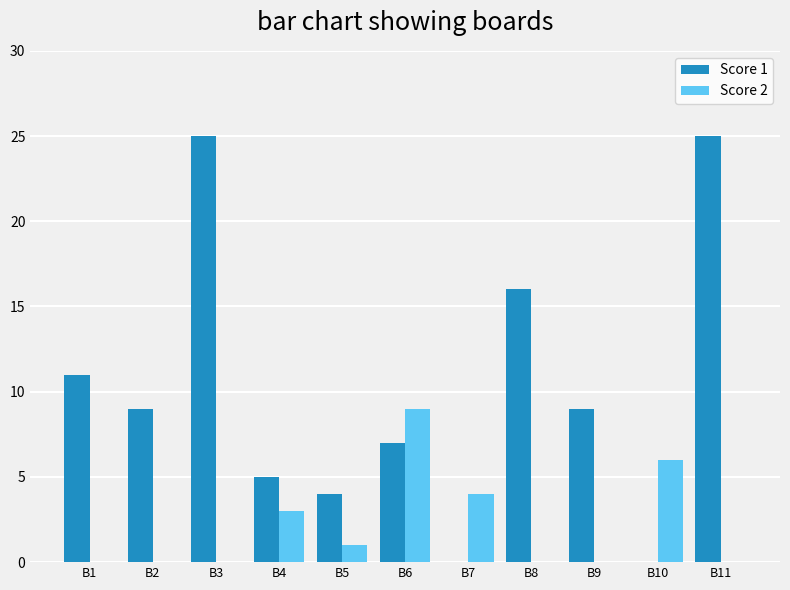

Between B8 and B10, which series saw the biggest shift?

Score 1